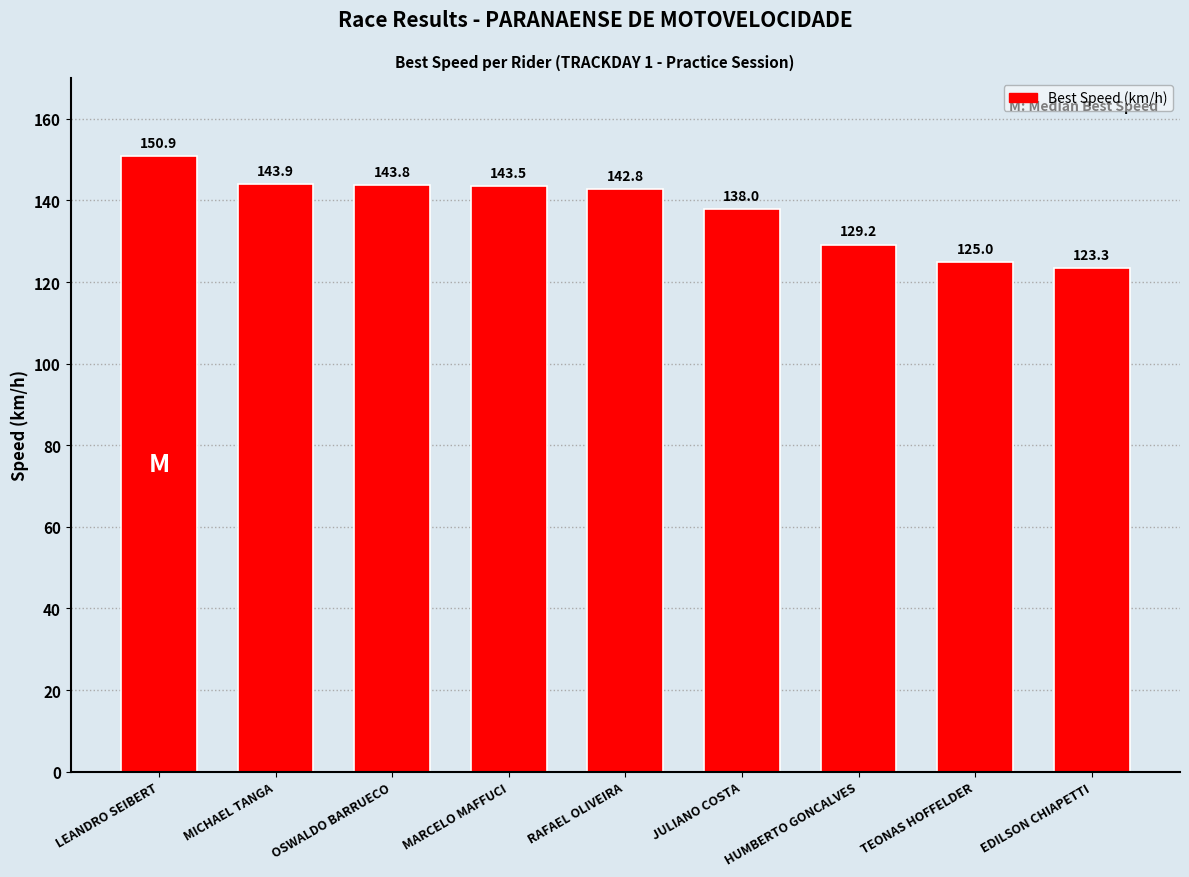

What position from the right is MARCELO MAFFUCI?

6